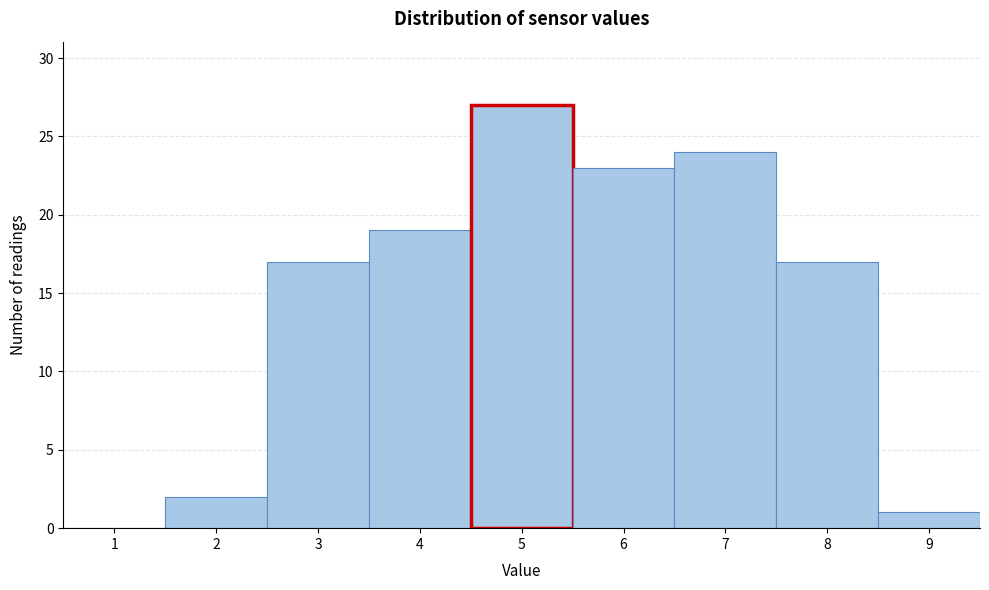

Reading left to right, list all the values displayed in this chart.

1=0	2=2	3=17	4=19	5=27	6=23	7=24	8=17	9=1